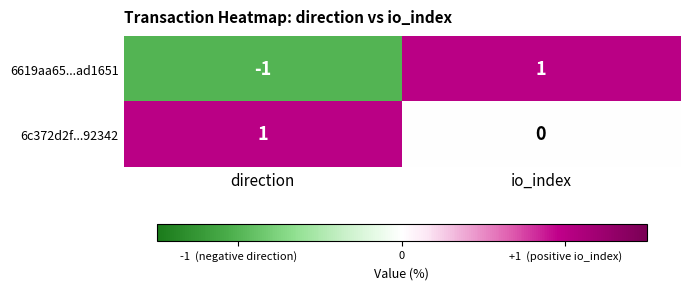

Rank the series by their average value, from highest to lowest.

6c372d2f...92342, 6619aa65...ad1651